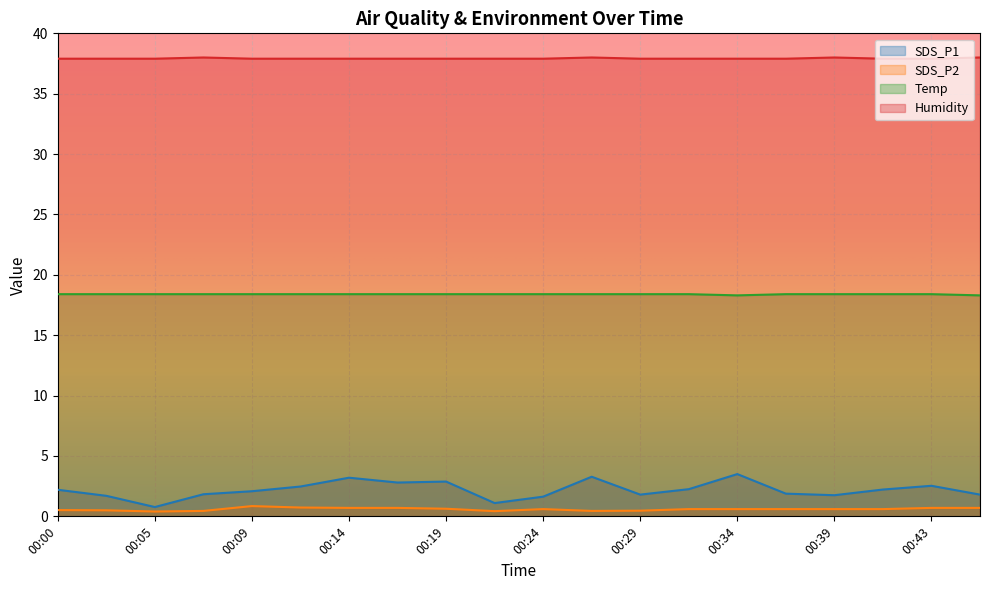

Where is the first local minimum for Temp?

00:34